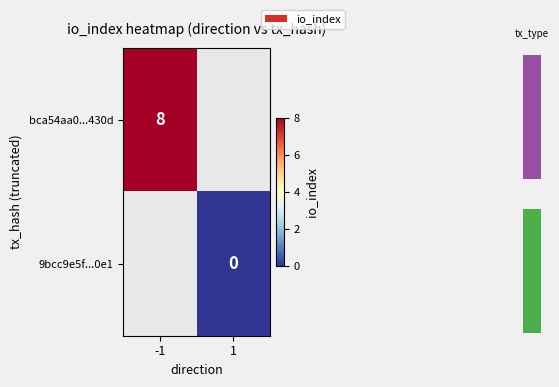

At -1, list the series in order from smallest to largest.

bca54aa0...430d, 9bcc9e5f...0e1